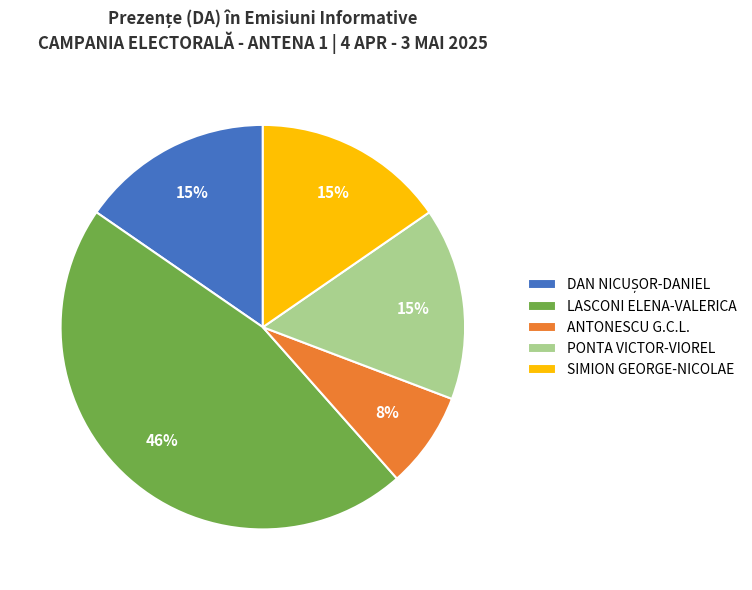

To the nearest percent, what is the average slice percentage?

20%